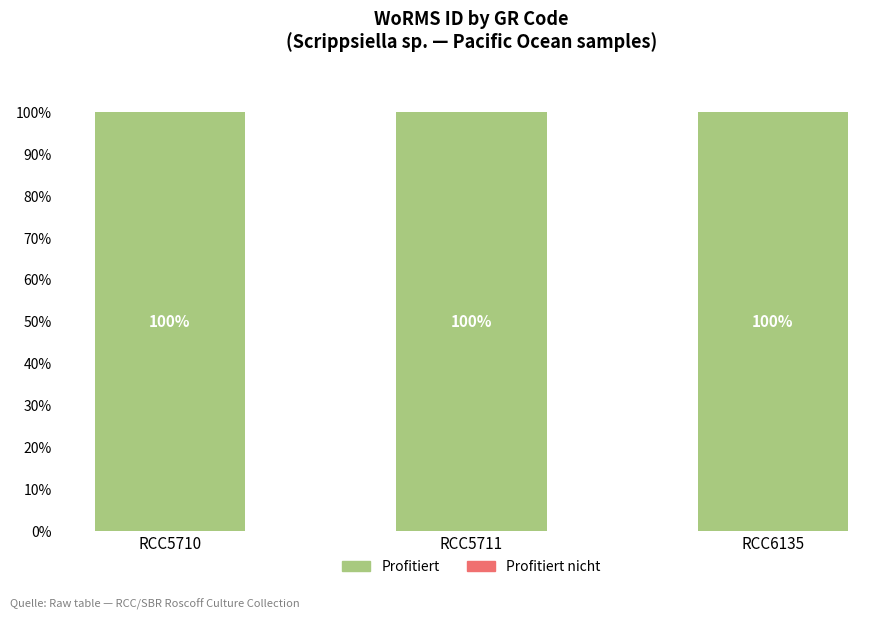

What is the total value across all series at RCC6135?

100